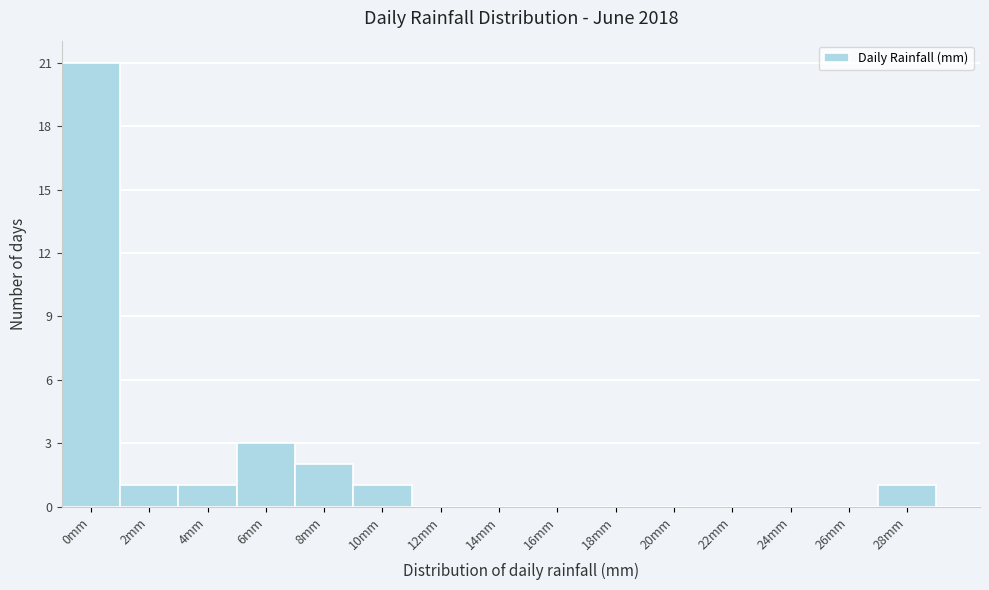

Reading left to right, what are all the values shown in this chart?

0mm=21	2mm=1	4mm=1	6mm=3	8mm=2	10mm=1	12mm=0	14mm=0	16mm=0	18mm=0	20mm=0	22mm=0	24mm=0	26mm=0	28mm=1